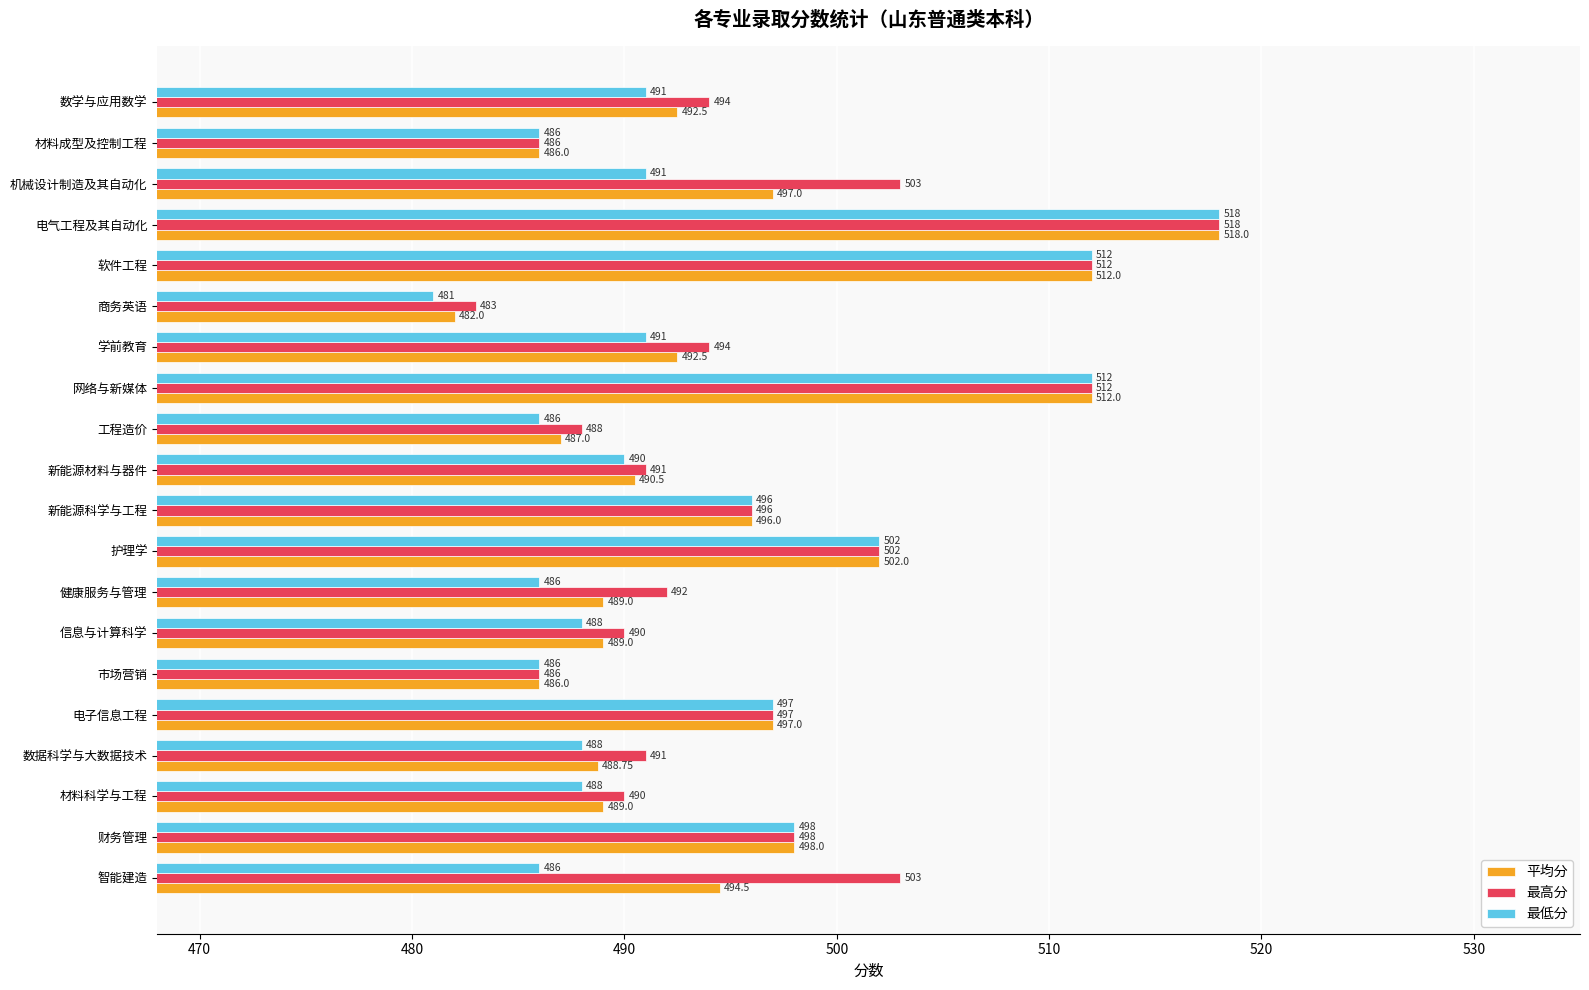

At which category does the chart reach its minimum across all series?

商务英语